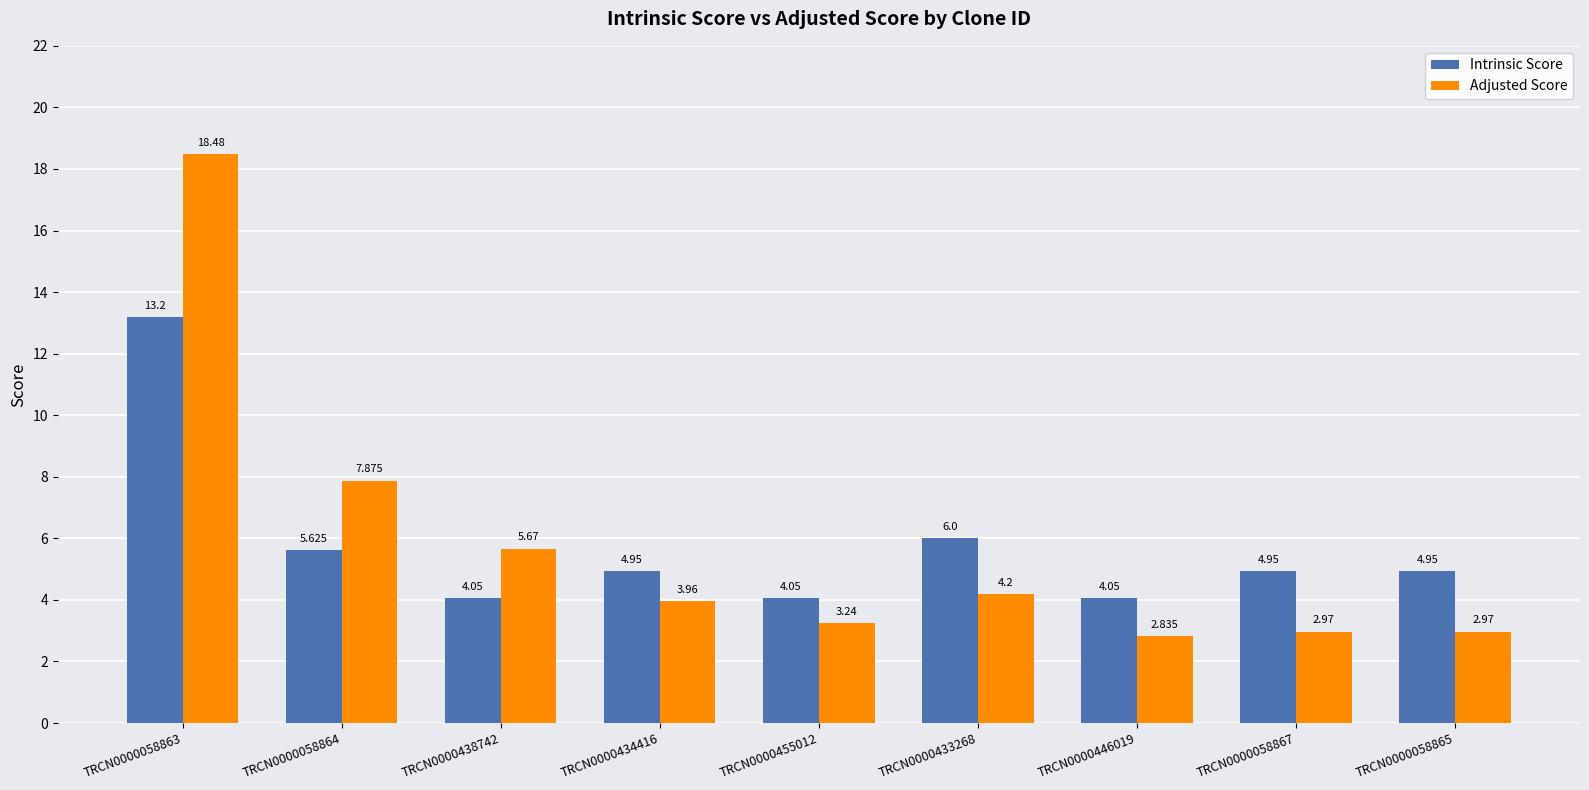

Is the value of Intrinsic Score at TRCN0000058863 greater than the value of Adjusted Score at TRCN0000433268?

Yes